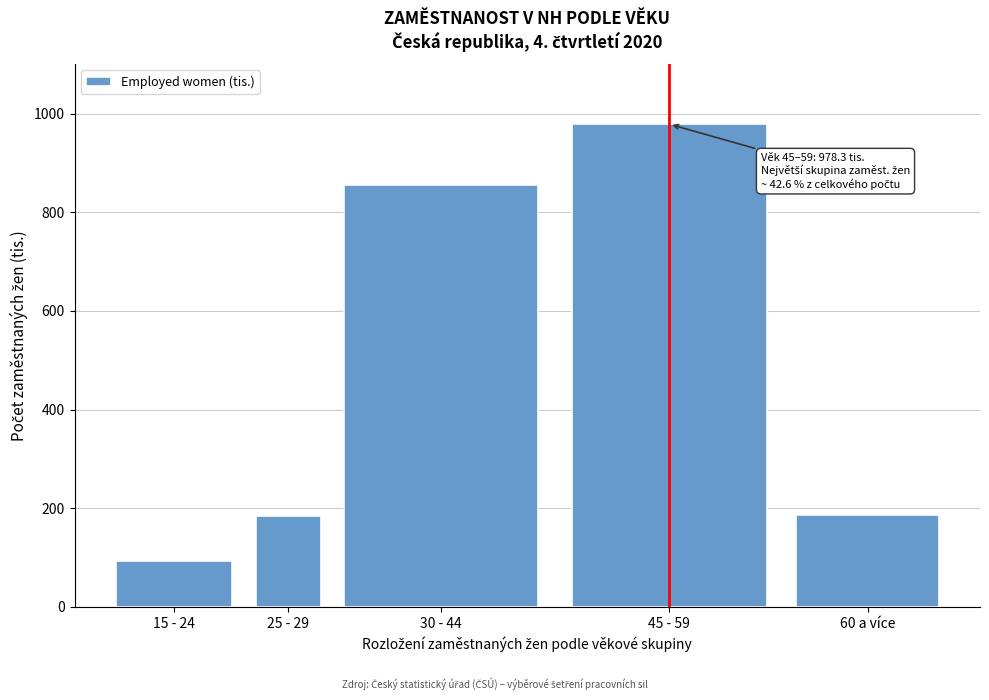

What is the label of the 3rd bar from the right?

30 - 44